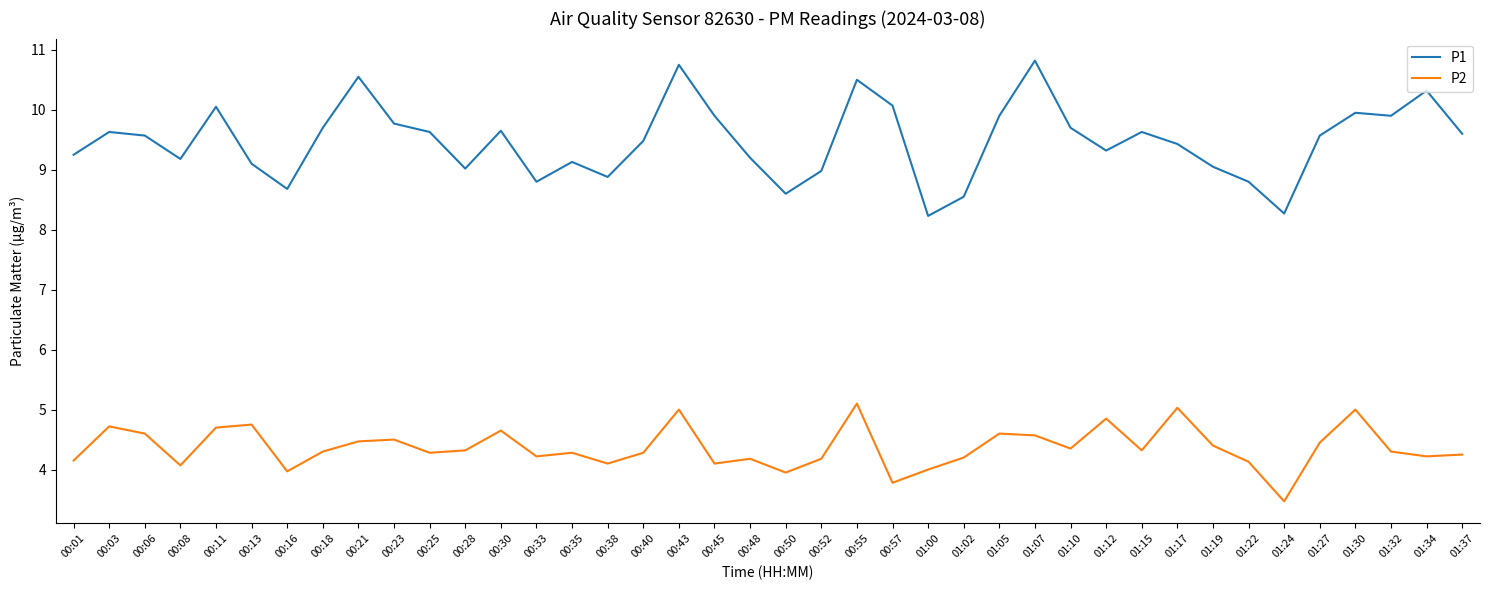

The value of P2 at 00:03 is 4.7. True or false?

True